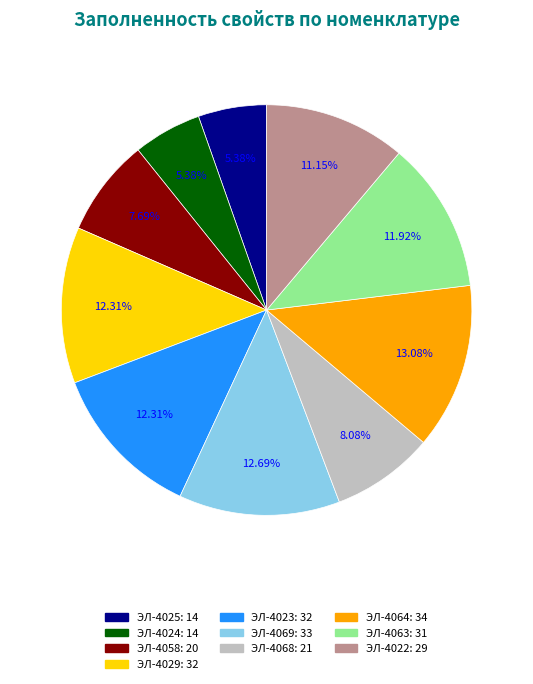

To the nearest percent, what is the combined percentage of ЭЛ-4025 and ЭЛ-4069?

18%